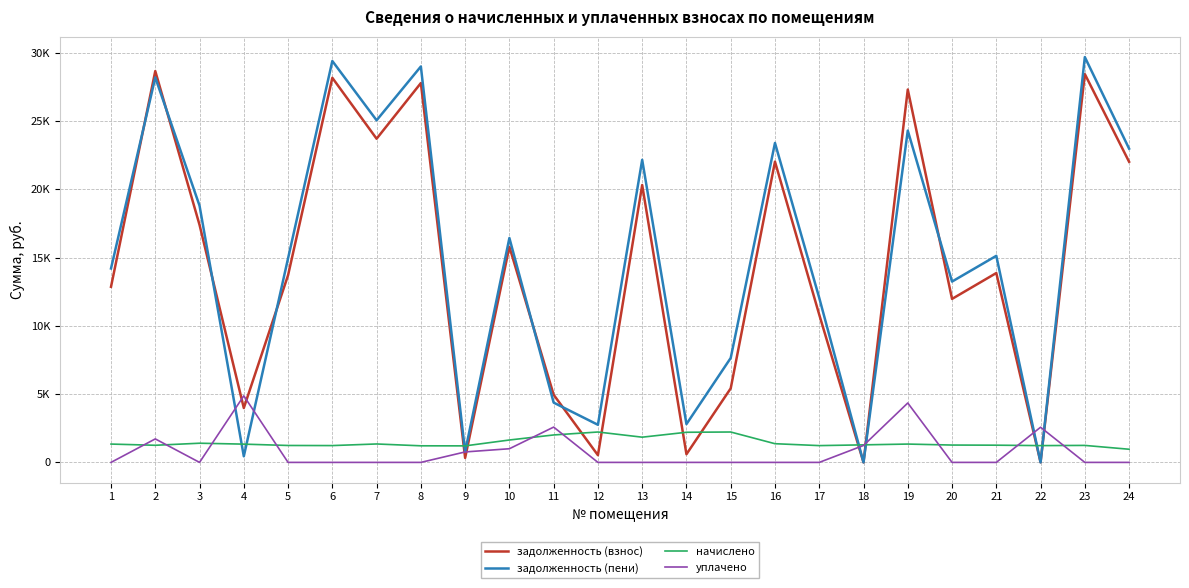

Does the chart display data point markers on the line(s)?

No